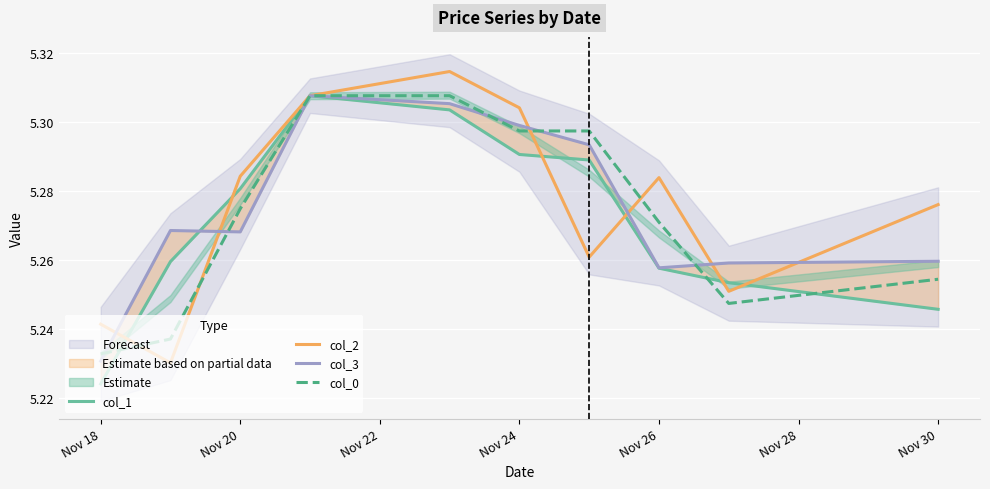

How many interior local valleys does the col_0 series have?

1